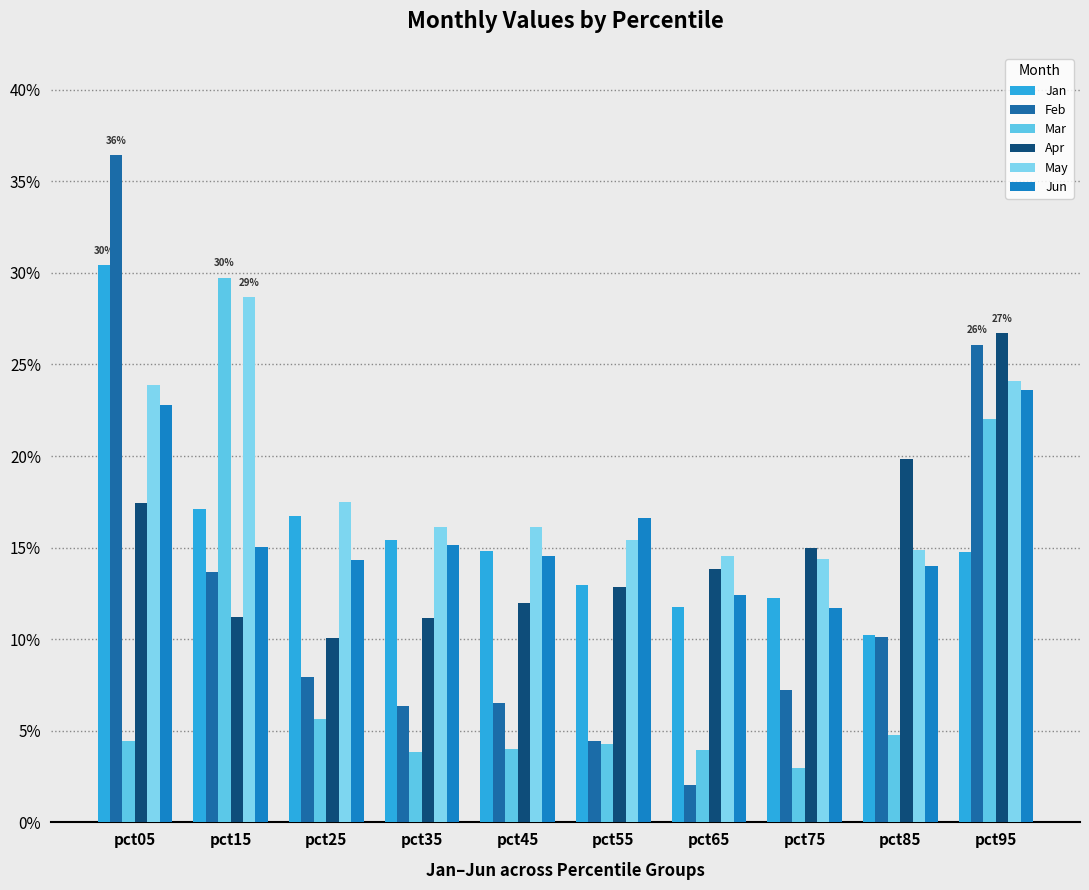

The value of Mar at pct55 is 0.1. True or false?

False